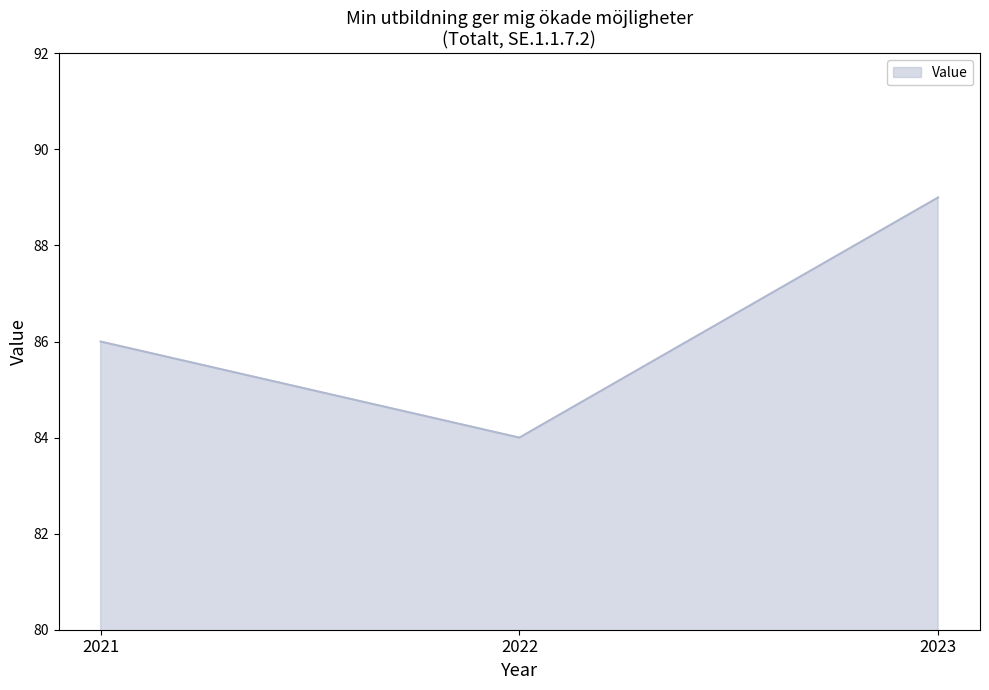

Reading right to left, extract all data points from this chart.

89	84	86